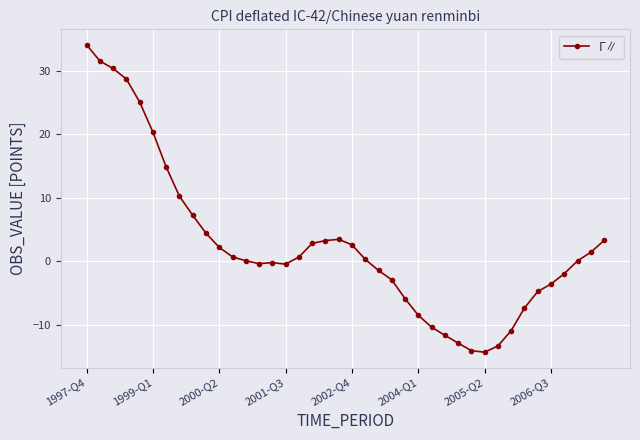

What is the sum of all values?

103.9